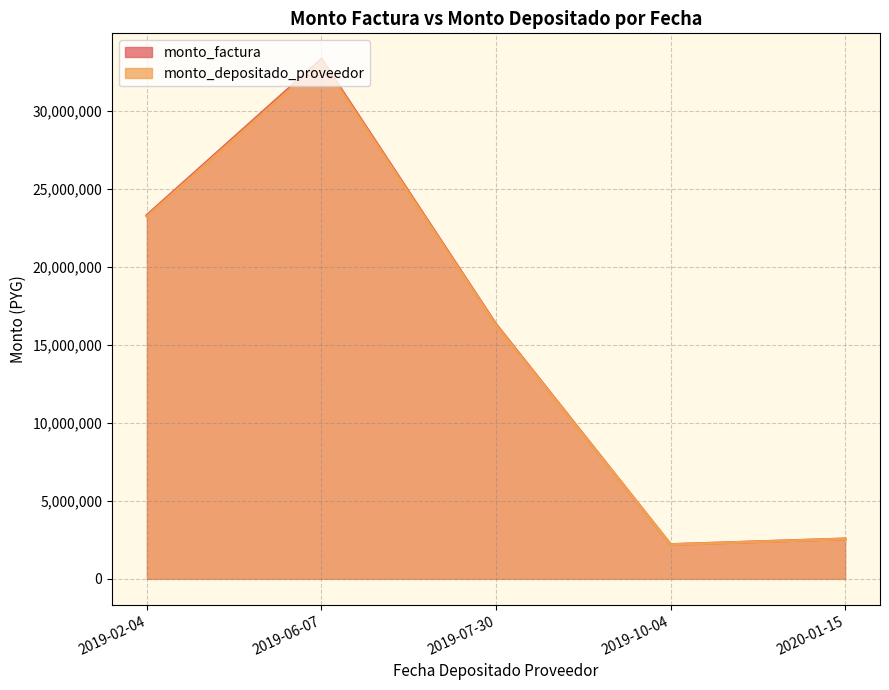

True or false: monto_depositado_proveedor and monto_factura cross at least once.

False